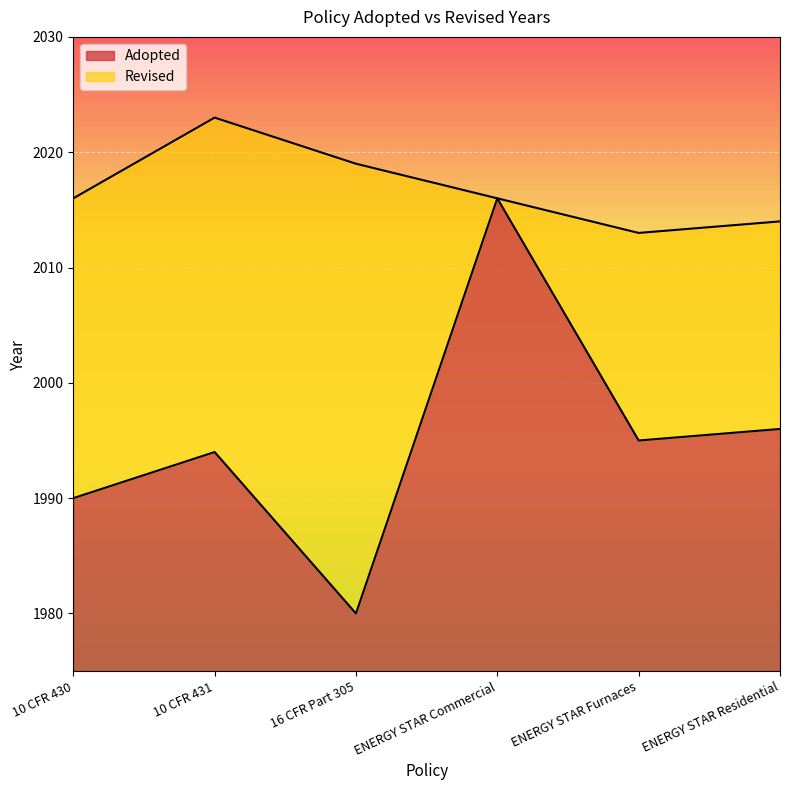

What is the sum of the values at ENERGY STAR Residential and 10 CFR 430?

3986